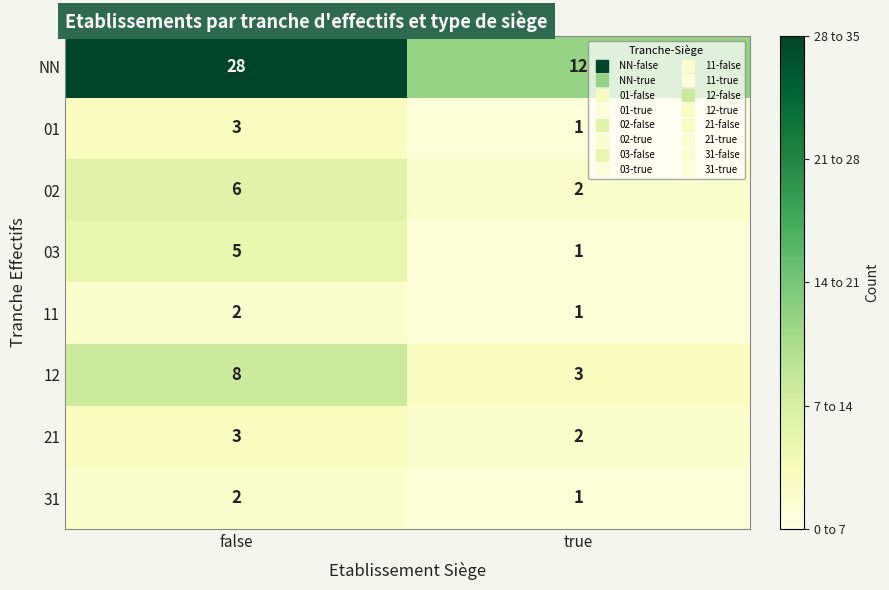

Count the number of categories in the chart.

2